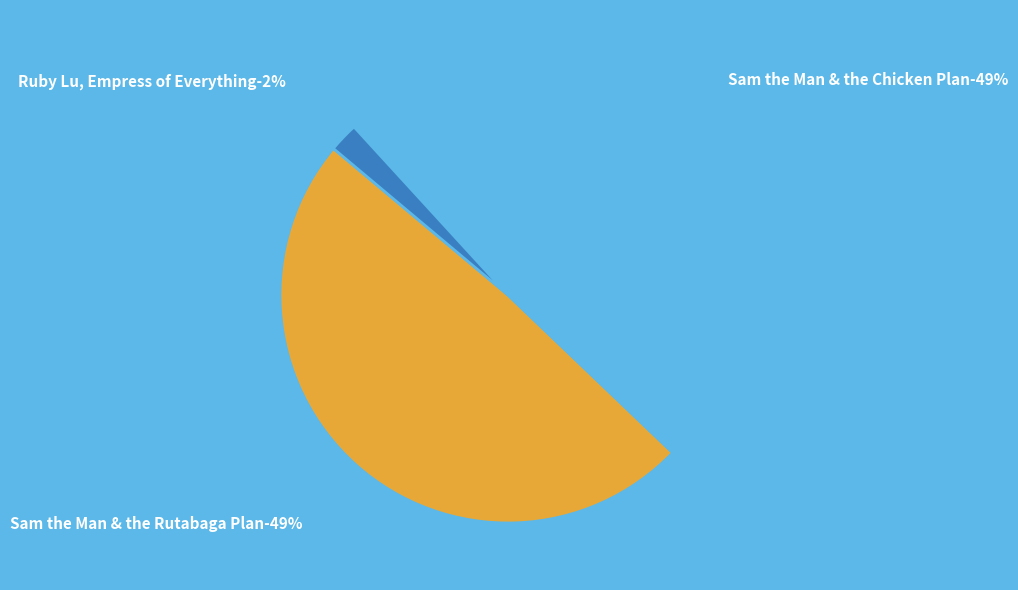

Which slice is the smallest?

Ruby Lu, Empress of Everything